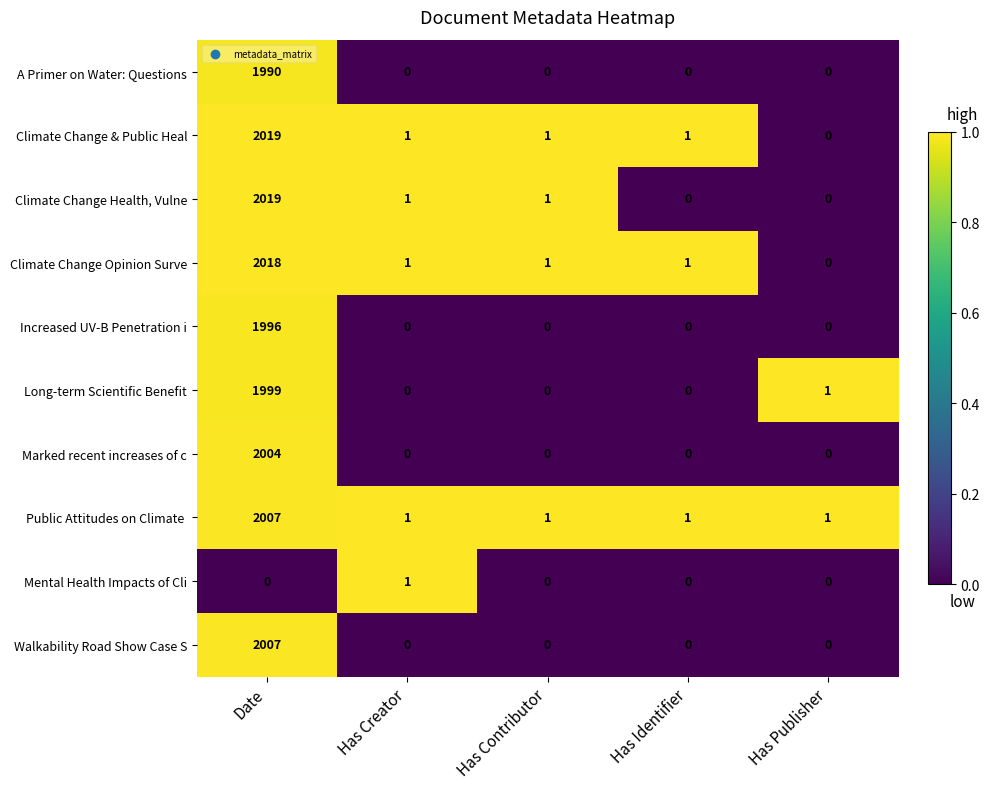

The Climate Change & Public Heal series shows 2 at Has Identifier. True or false?

False